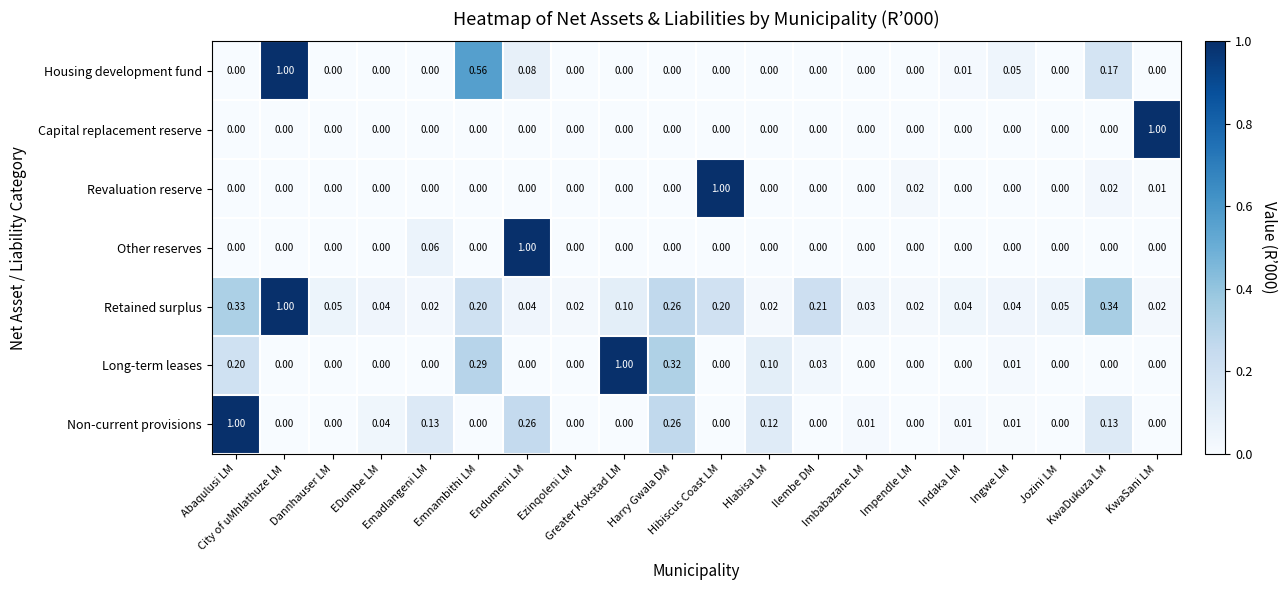

Which series has the largest total across all categories?

Retained surplus